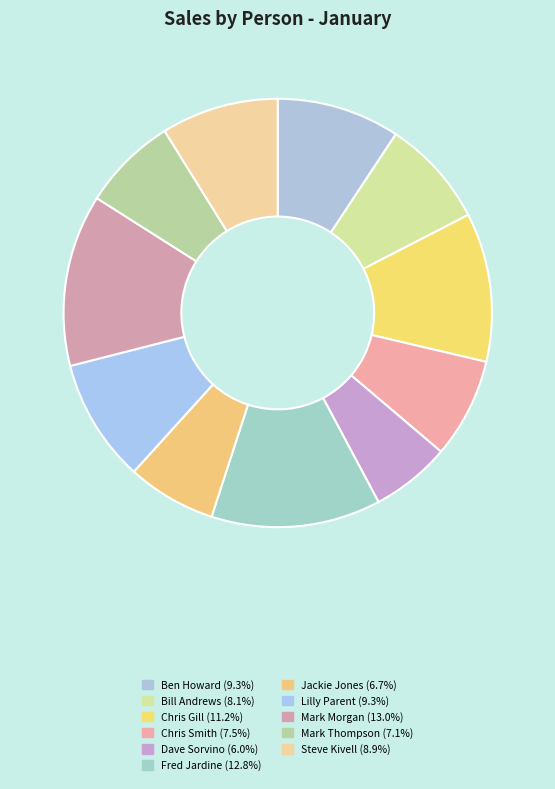

What percentage is the Lilly Parent slice, to the nearest percent?

9%